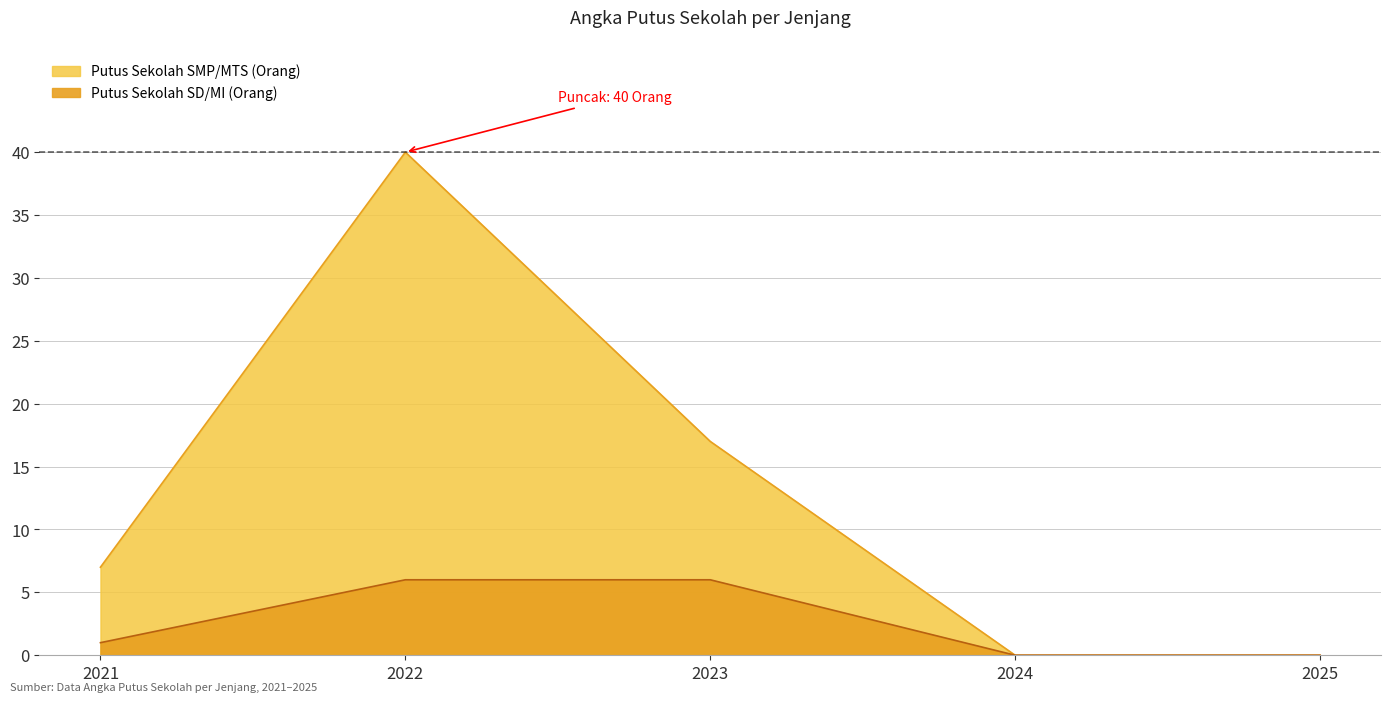

The value of APS SMP/MTS (%) at 2022 is 27. True or false?

False